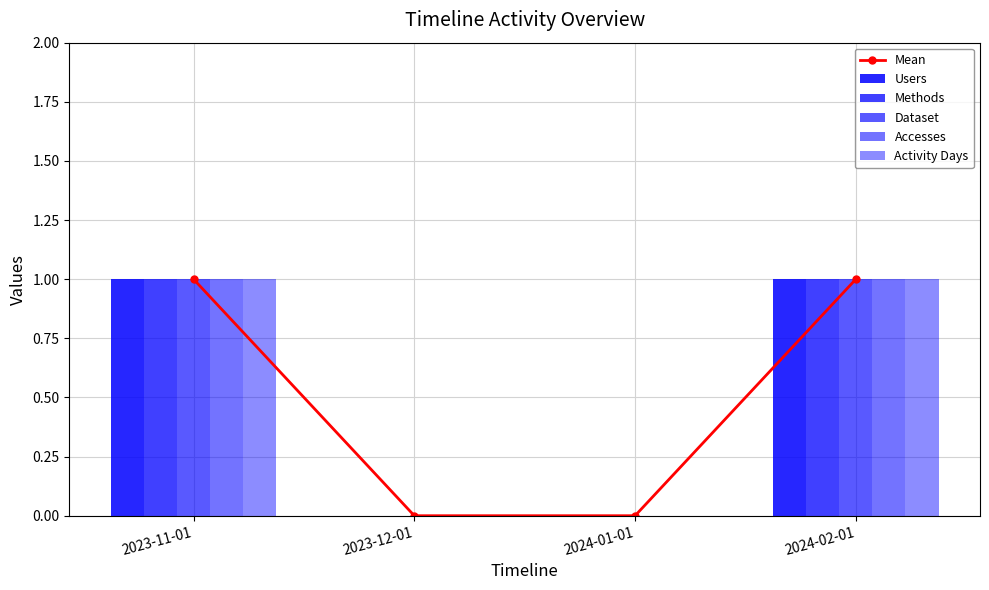

At which category does the chart reach its minimum across all series?

2023-12-01